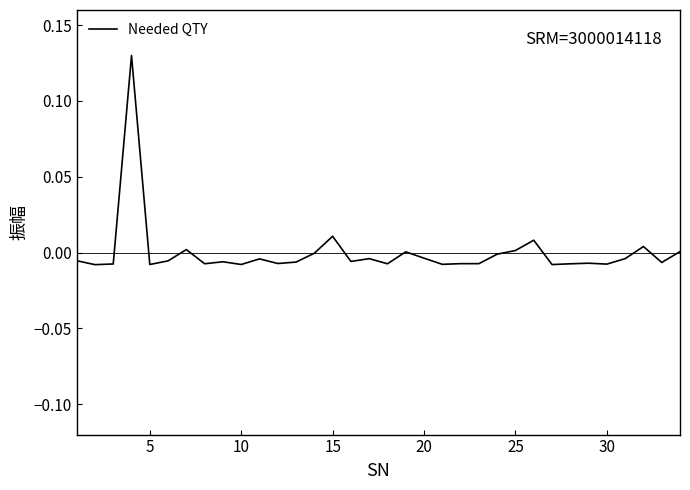

How many lines are shown in the chart?

1